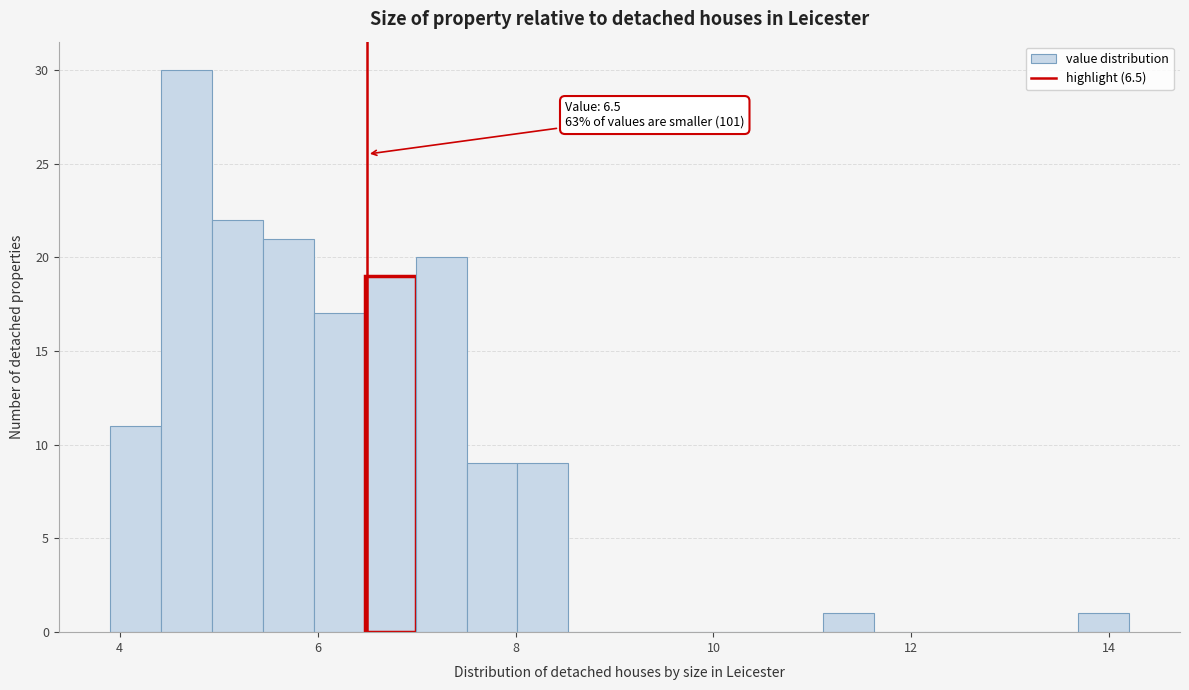

Read against the x-axis, roughly where is the centre of the tallest bar?

4.6